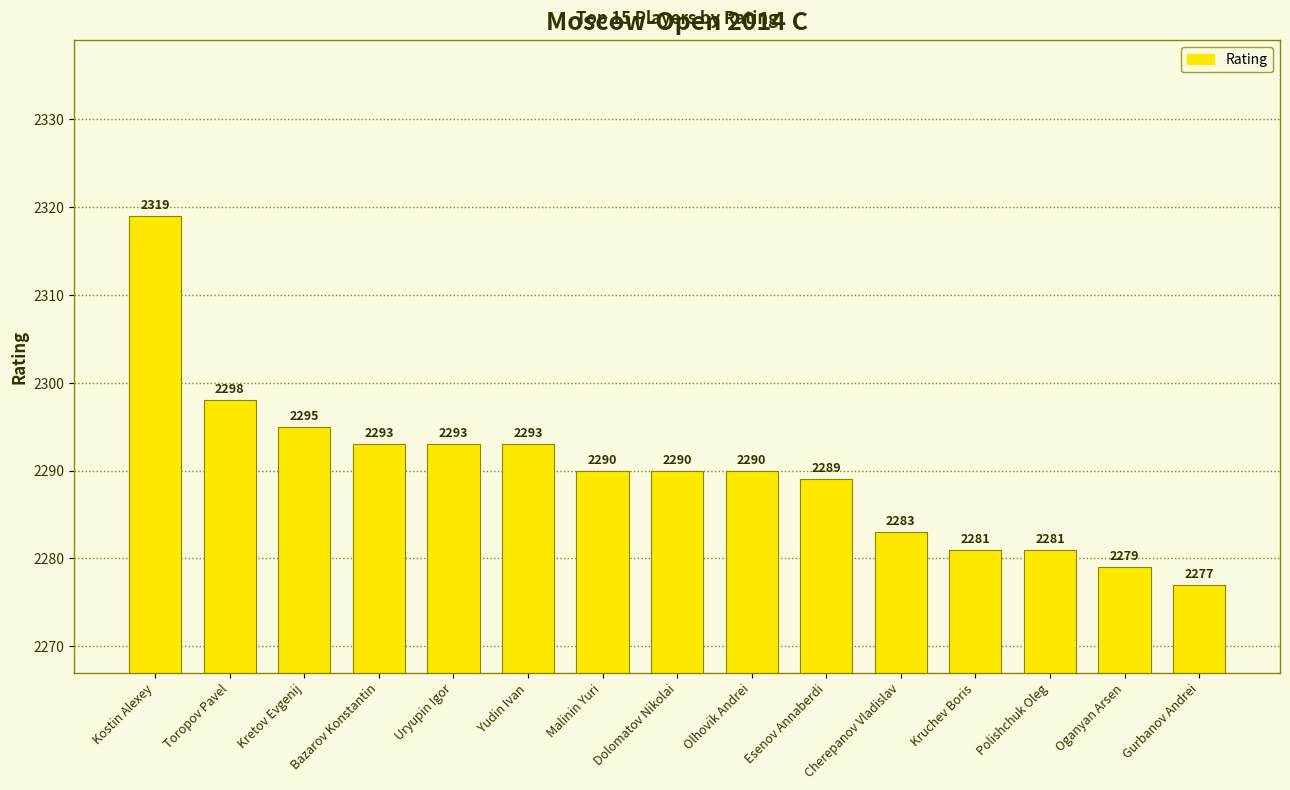

Is it true that the value at Yudin Ivan is 3416?

False